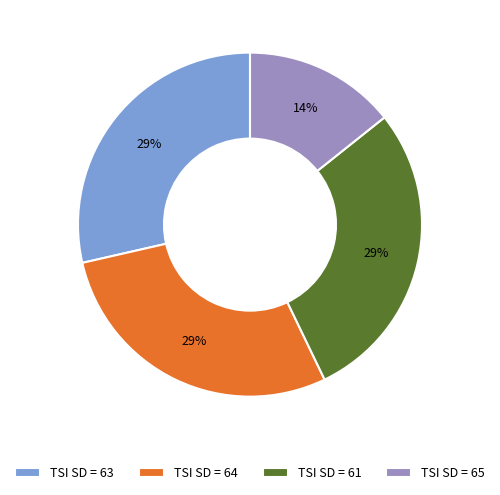

How many segments does this pie chart have?

4